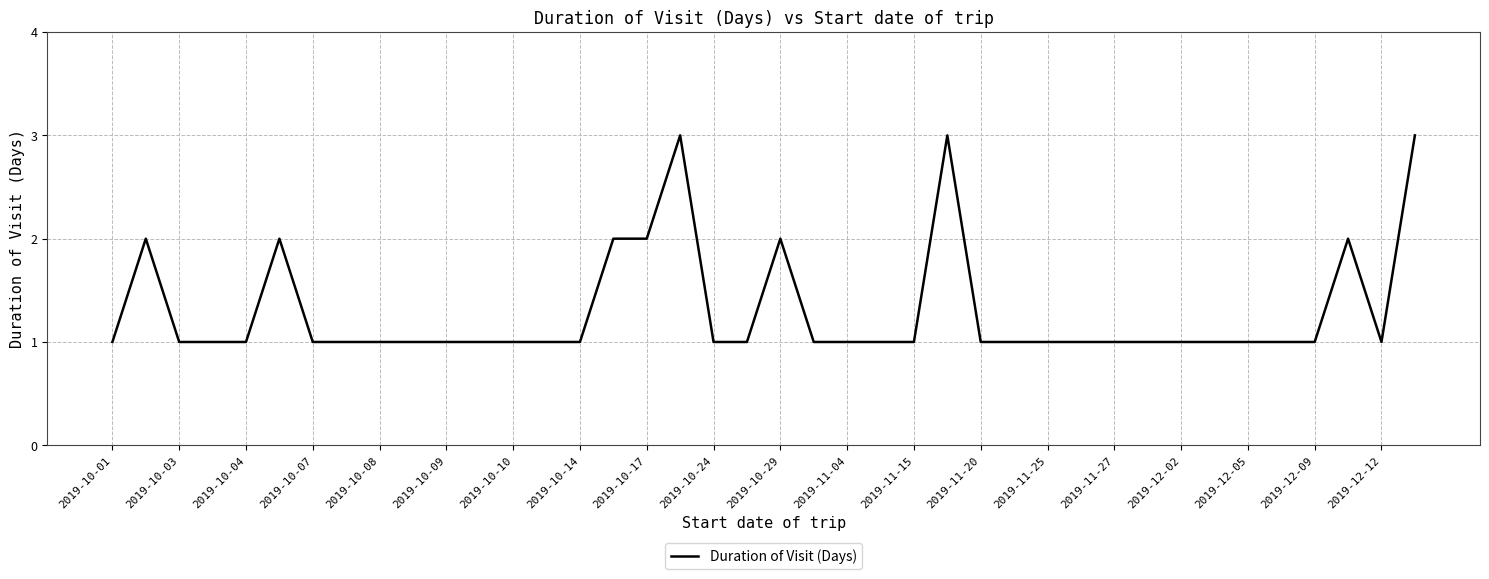

How many points are higher than both their immediate neighbors (excluding endpoints)?

6